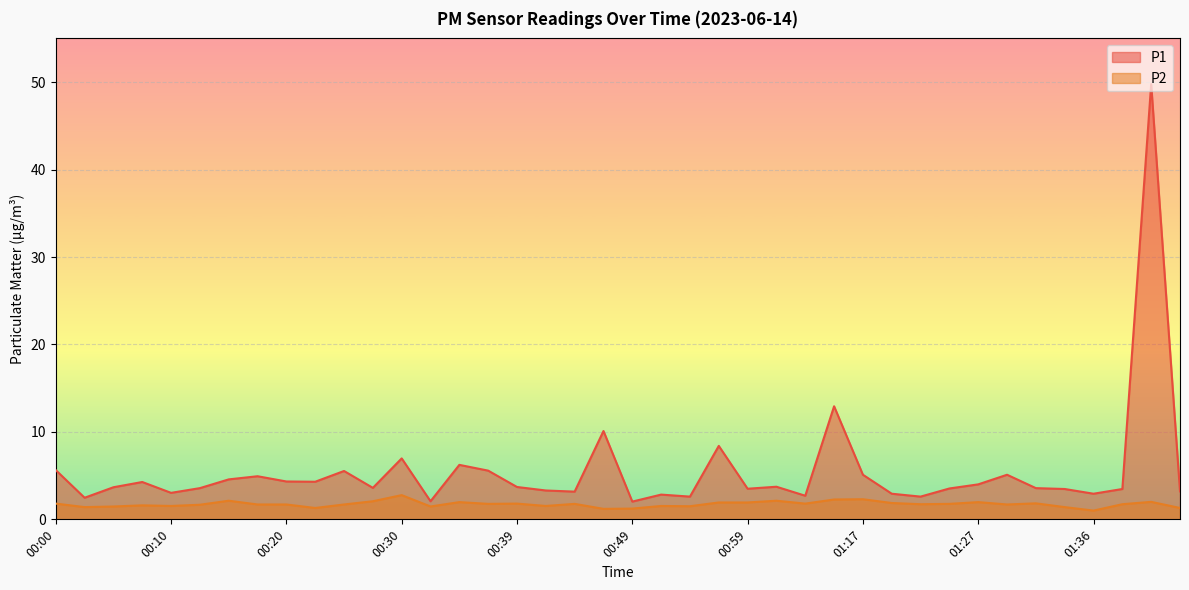

Where is P2 nearest to the value 1?

01:36